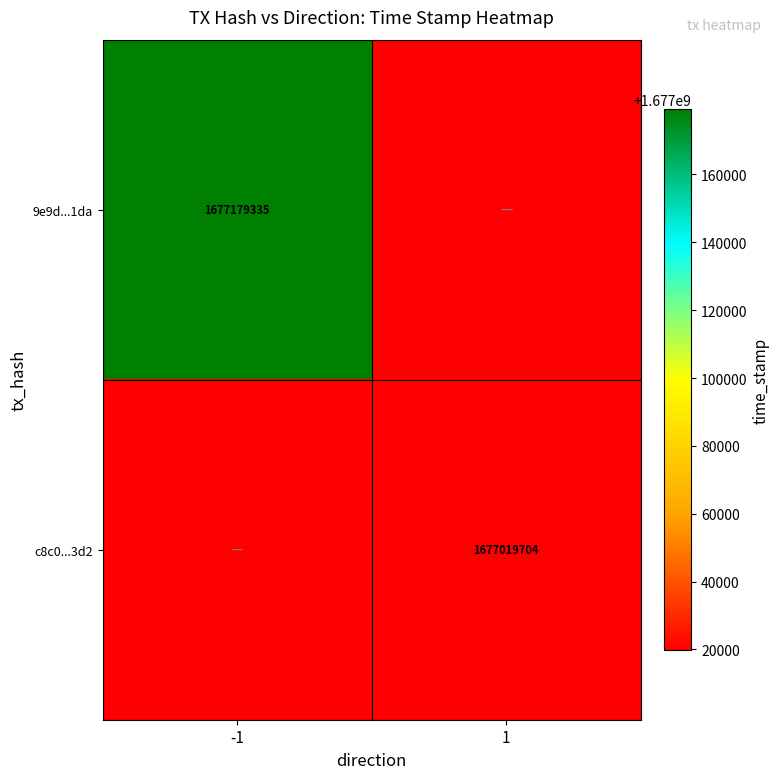

The c8c0...3d2 series shows 2498003197 at 1. True or false?

False